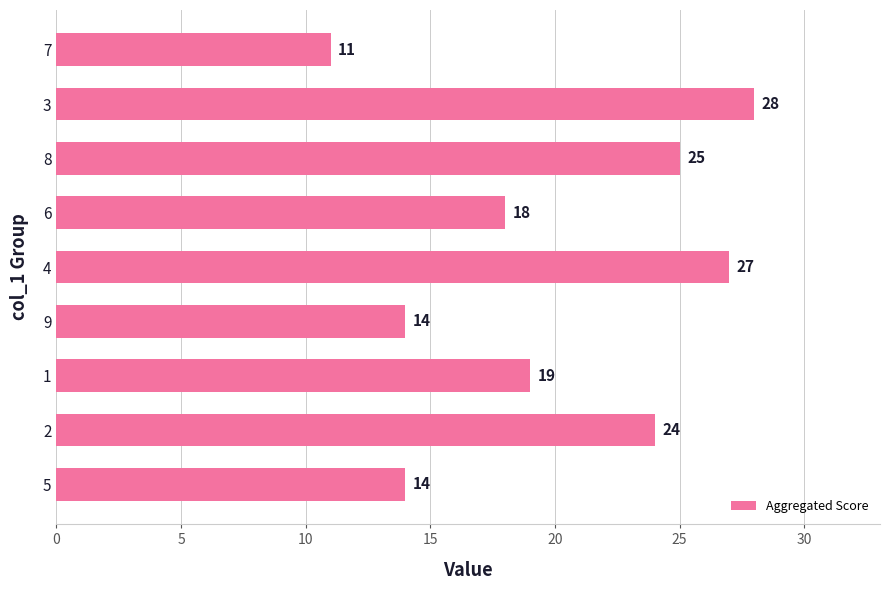

How many series are shown in this chart?

1